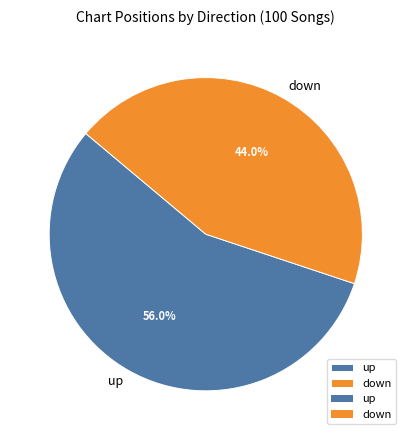

To the nearest percent, what portion does down represent?

44%